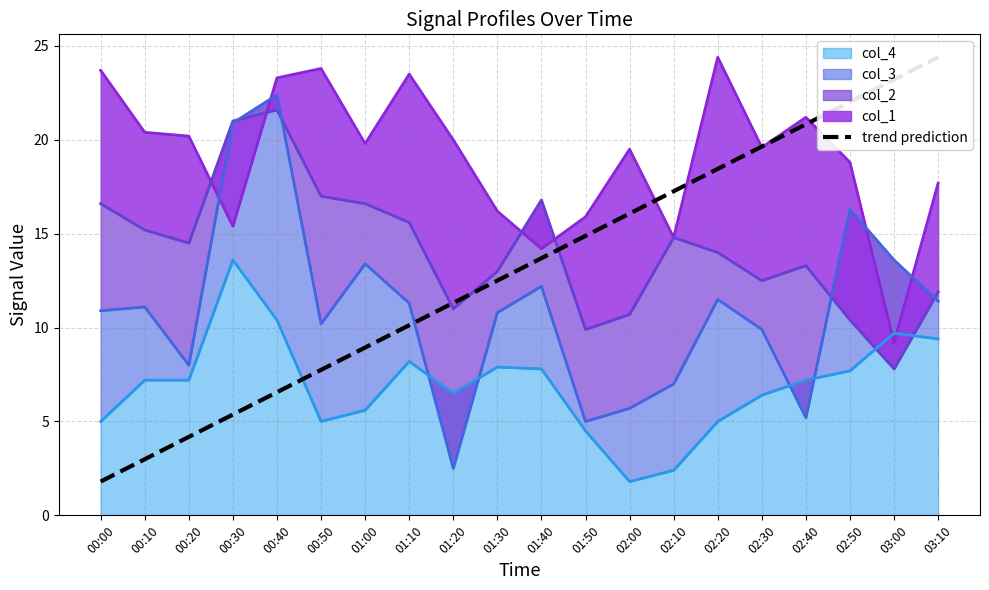

What is the label of the 4th point from the right?

02:40